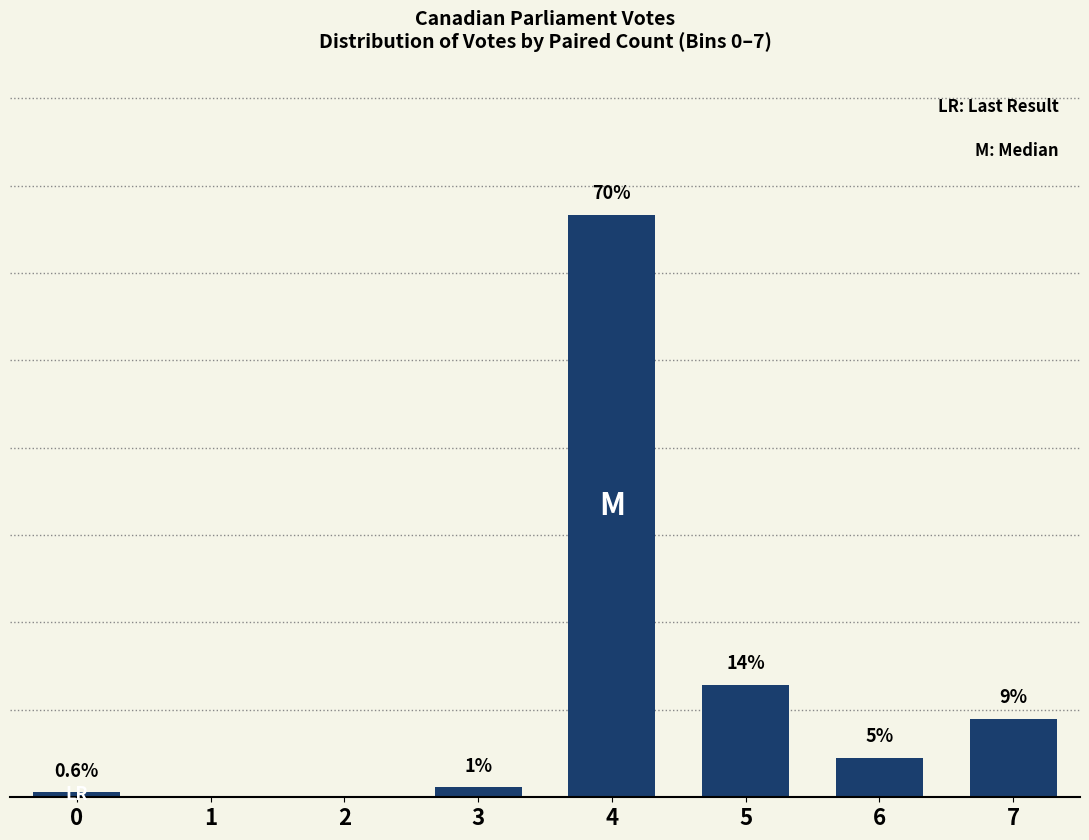

Rank the categories by value from highest to lowest.

4, 5, 7, 6, 3, 0, 1, 2